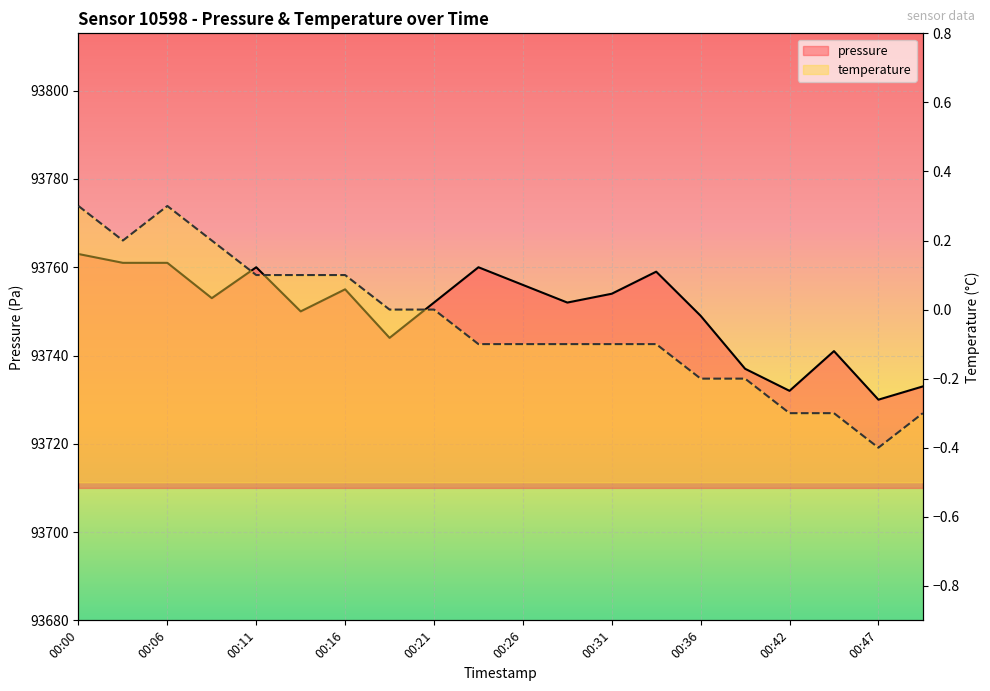

What is the sum of all temperature values?

-0.9